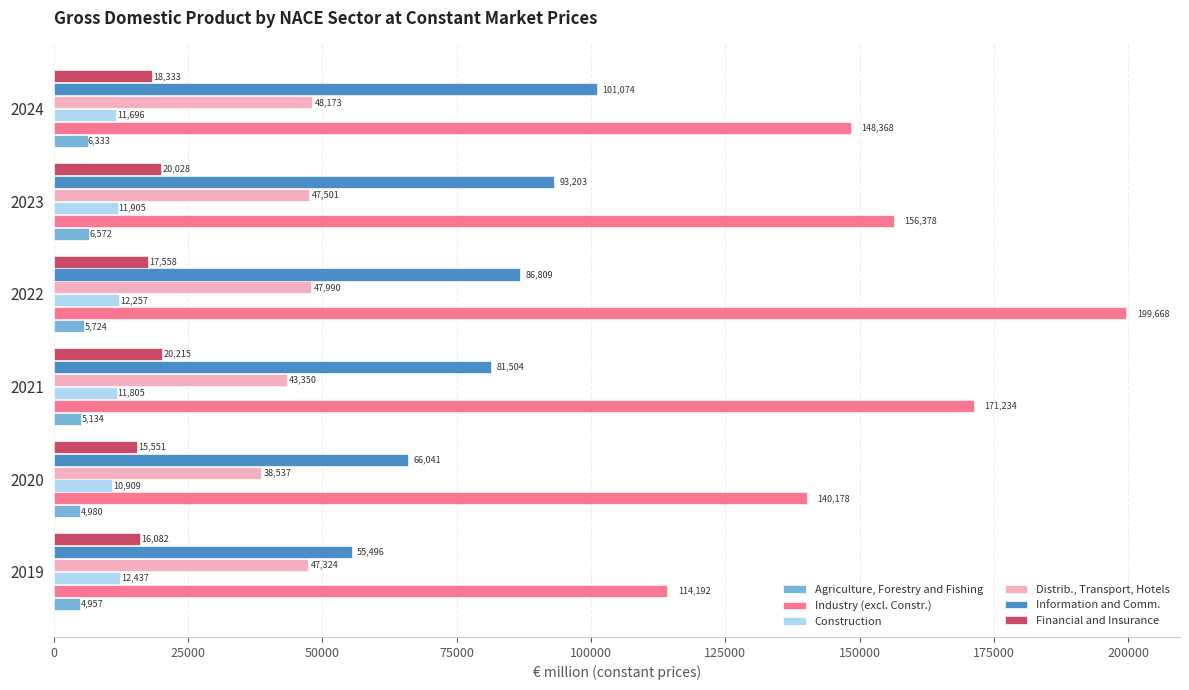

What is the maximum value for Distrib., Transport, Hotels?

48173.1